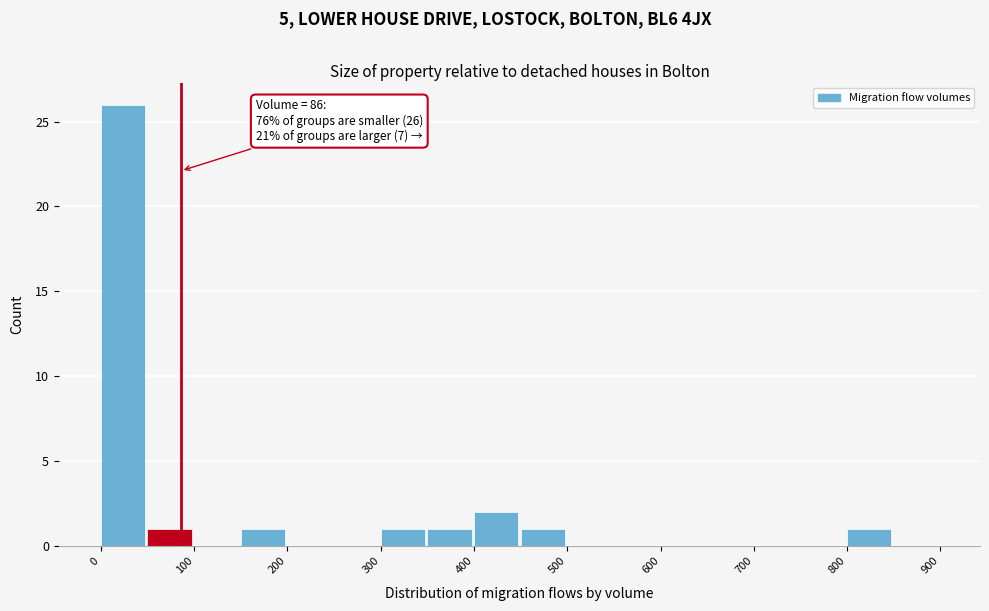

Over which range of the x-axis is the bar tallest?

0 to 50